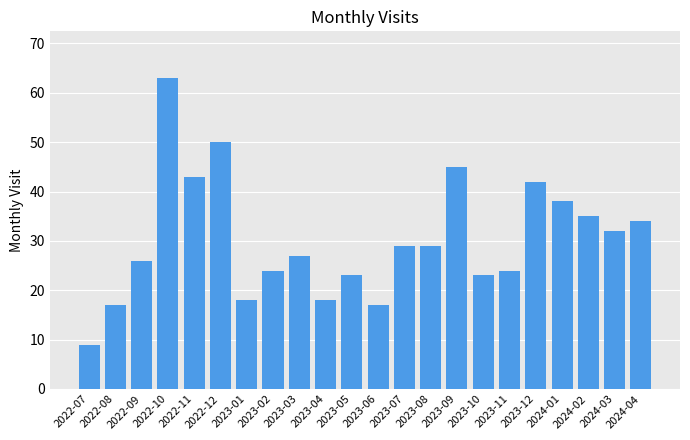

Reading right to left, what are all the values shown in this chart?

34	32	35	38	42	24	23	45	29	29	17	23	18	27	24	18	50	43	63	26	17	9